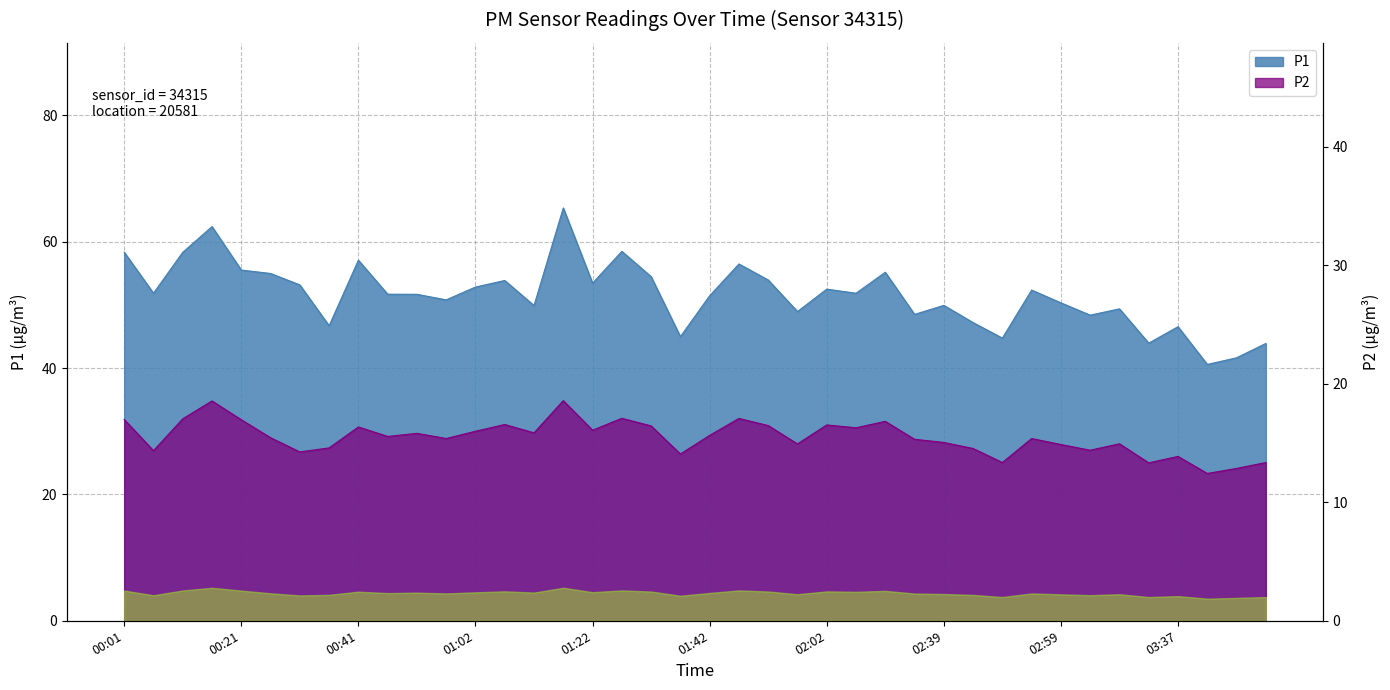

How many interior local valleys does the P2 series have?

13